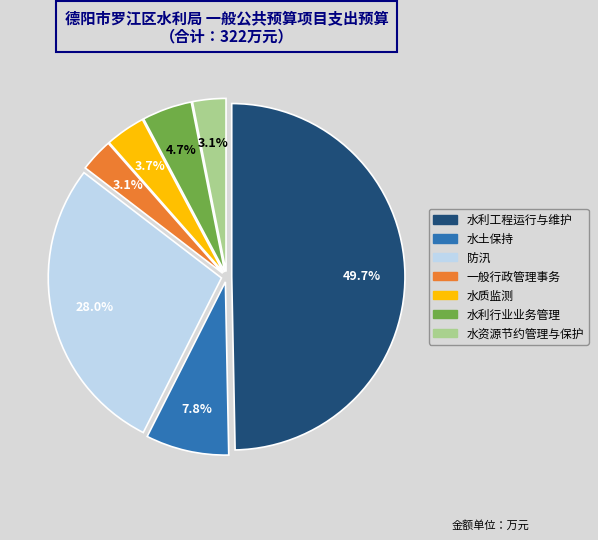

Is the sum of 水利工程运行与维护 and 水利行业业务管理 greater than half?

Yes